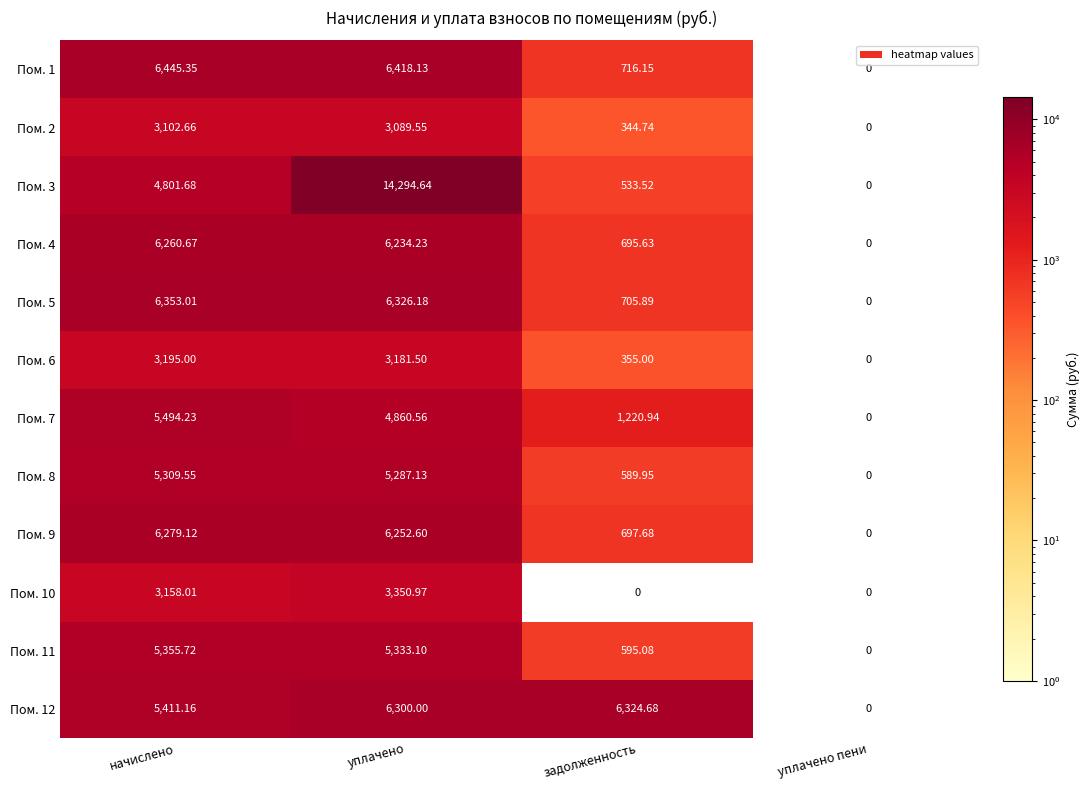

How many categories are shown in the chart?

4